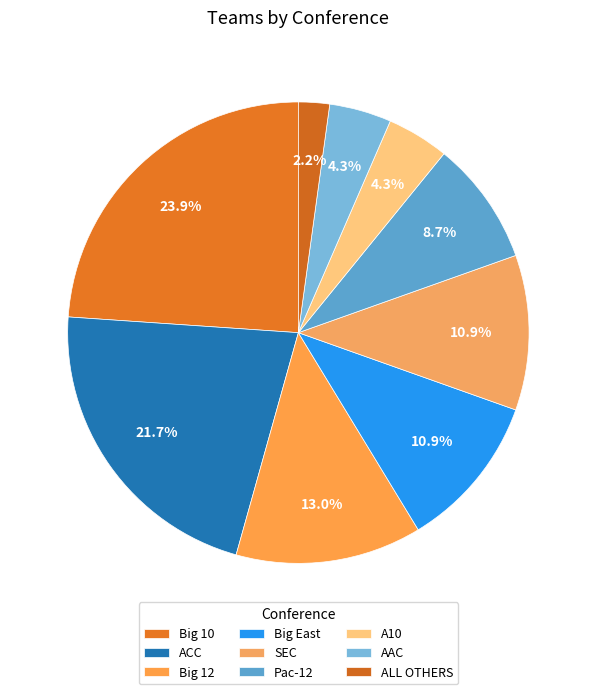

To the nearest percent, what is the difference between the A10 and Big 10 slice percentages?

20%